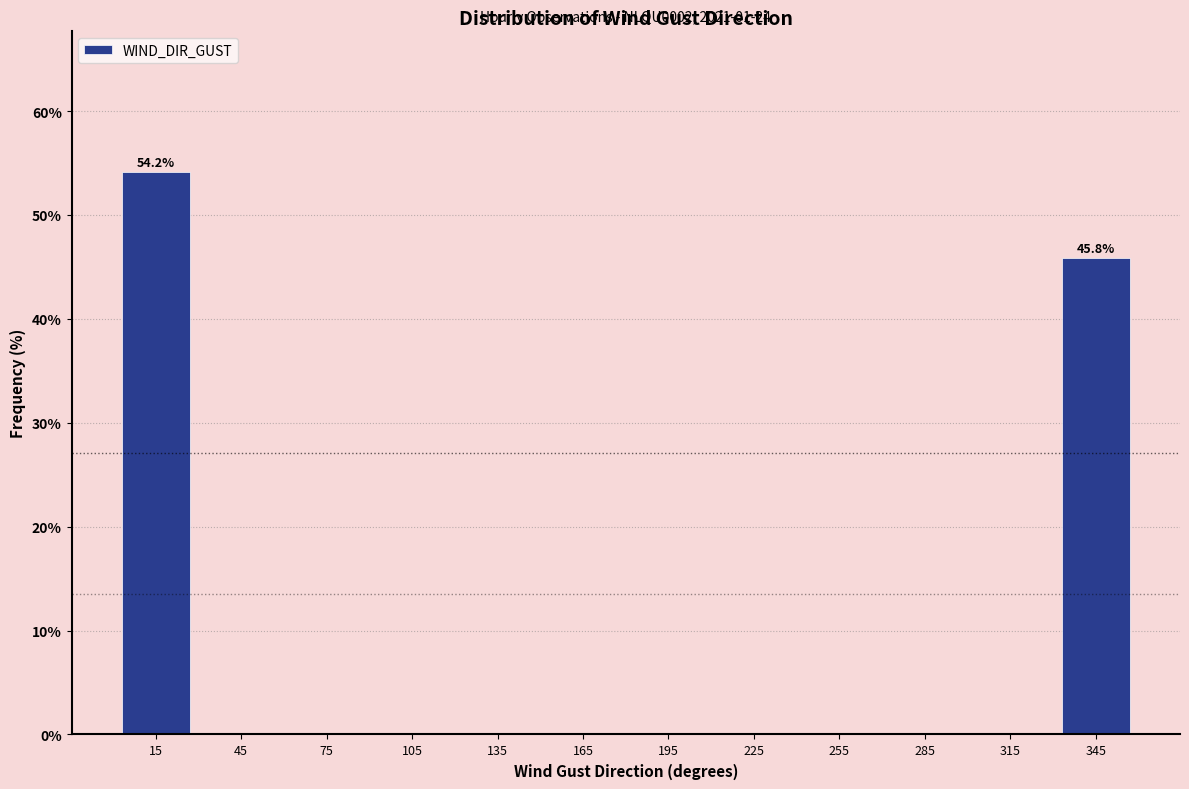

Over which range of the x-axis is the bar tallest?

0 to 30